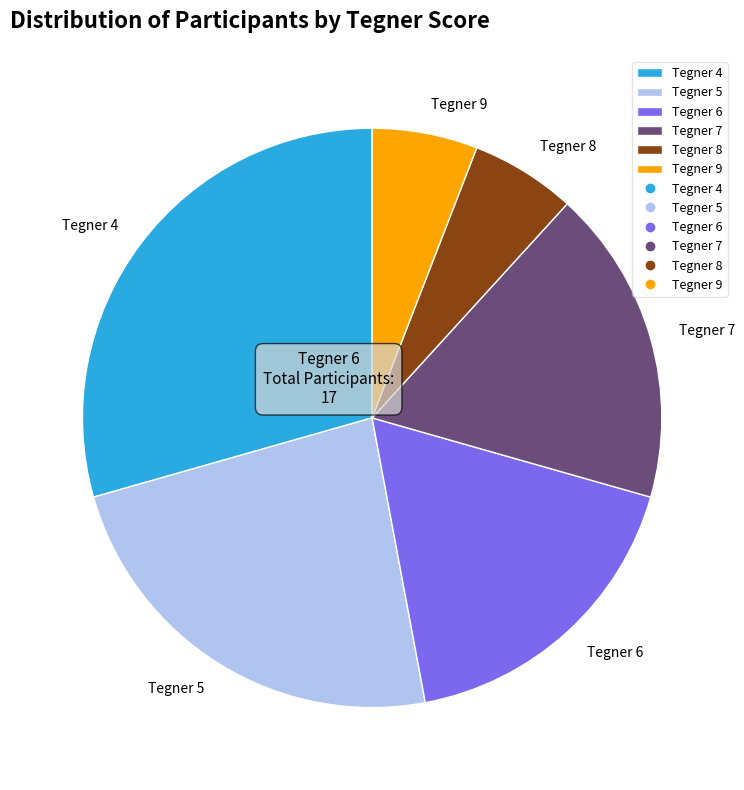

Is there any slice that represents more than half of the pie?

No